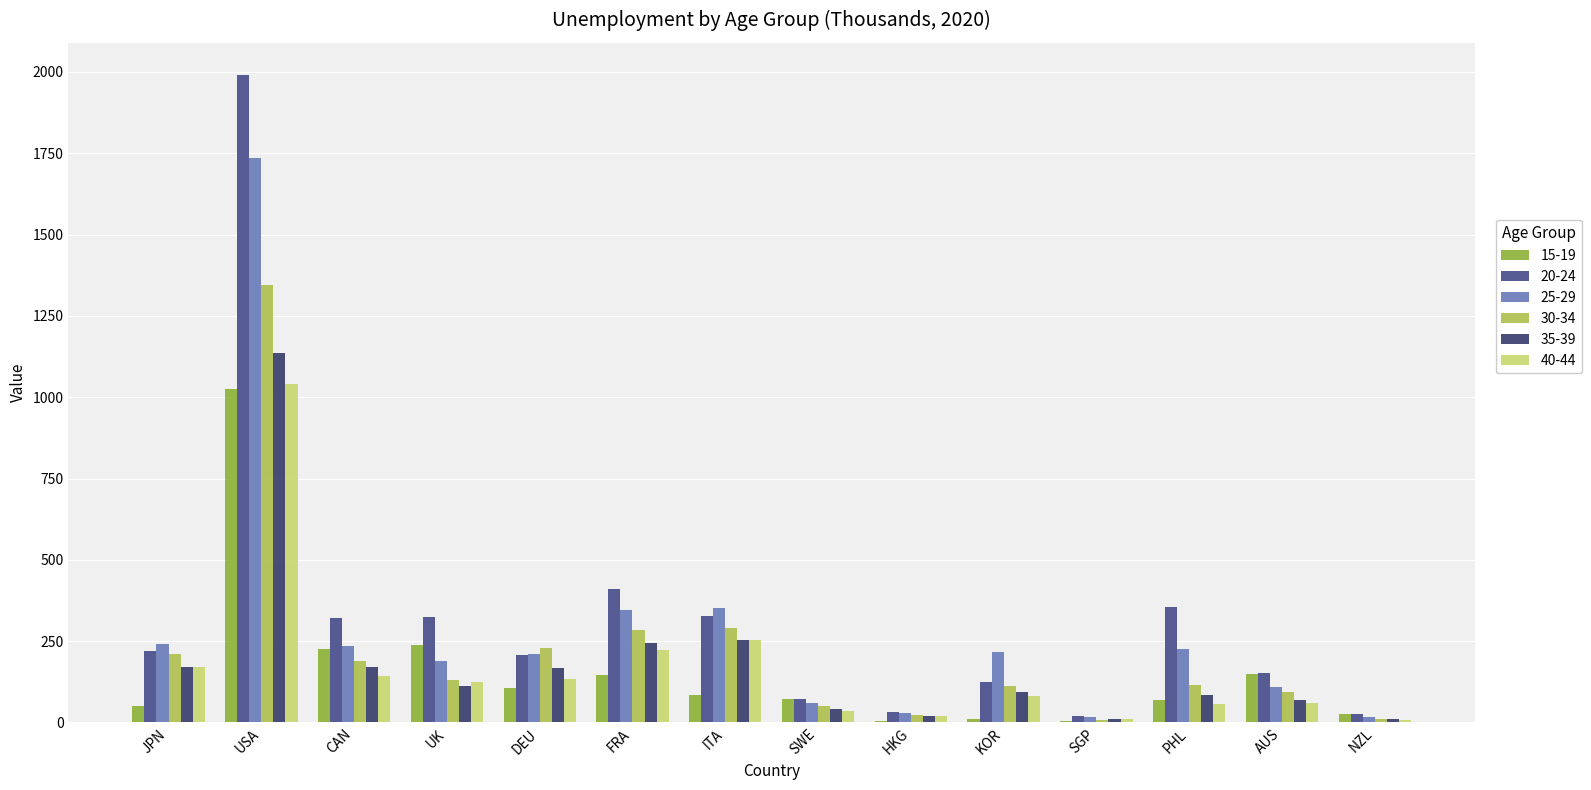

Which has a higher value, PHL or HKG?

PHL